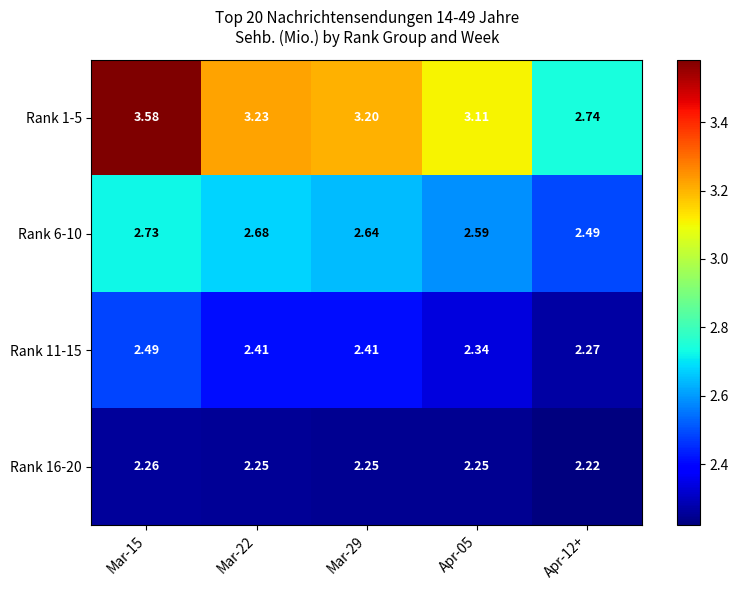

How many categories are shown in the chart?

5